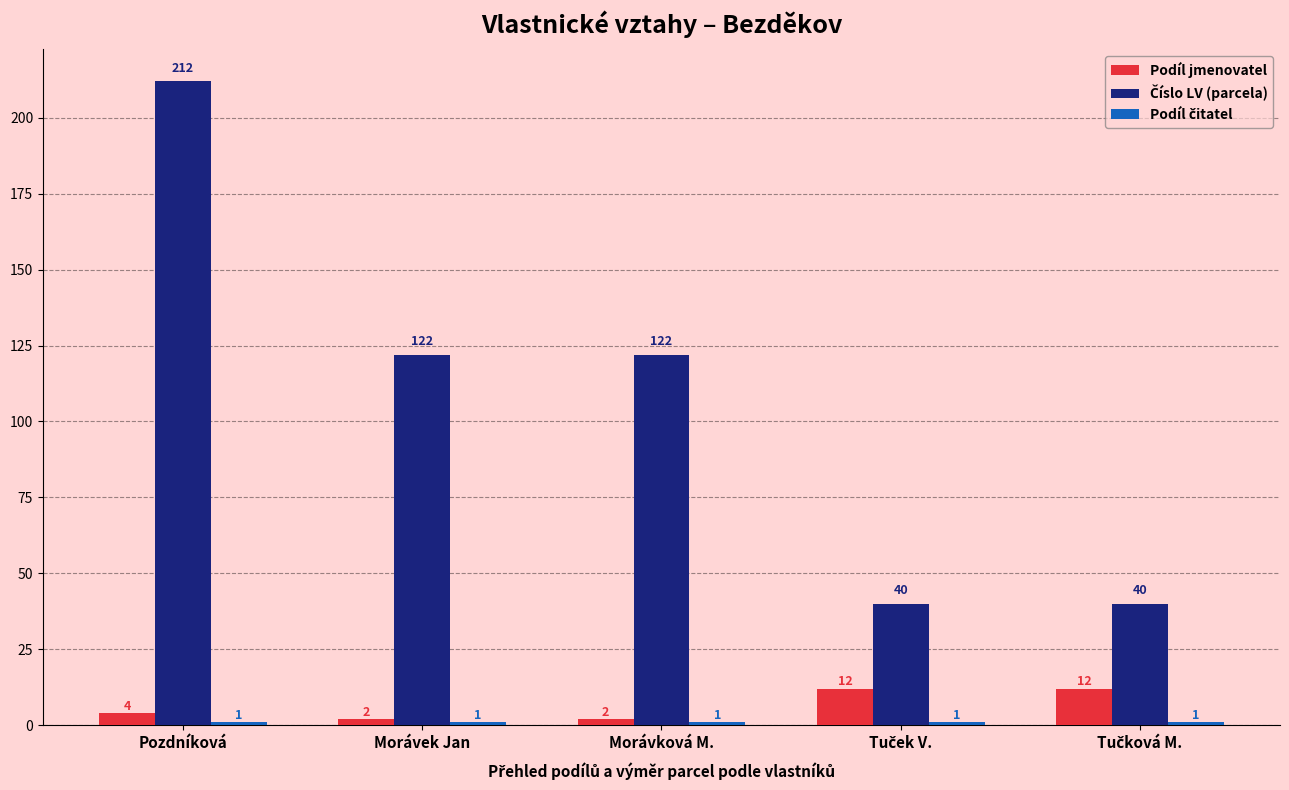

What is the sum of all Podíl jmenovatel values?

32